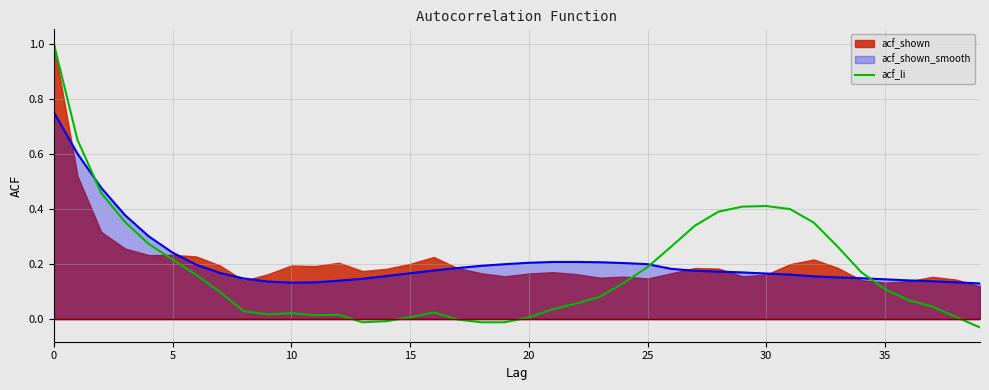

Reading left to right, what are all the values shown in this chart?

1.0	0.7	0.5	0.4	0.3	0.2	0.2	0.1	0.0	0.0	0.0	0.0	0.0	-0.0	-0.0	0.0	0.0	-0.0	-0.0	-0.0	0.0	0.0	0.1	0.1	0.1	0.2	0.3	0.3	0.4	0.4	0.4	0.4	0.3	0.3	0.2	0.1	0.1	0.0	0.0	-0.0